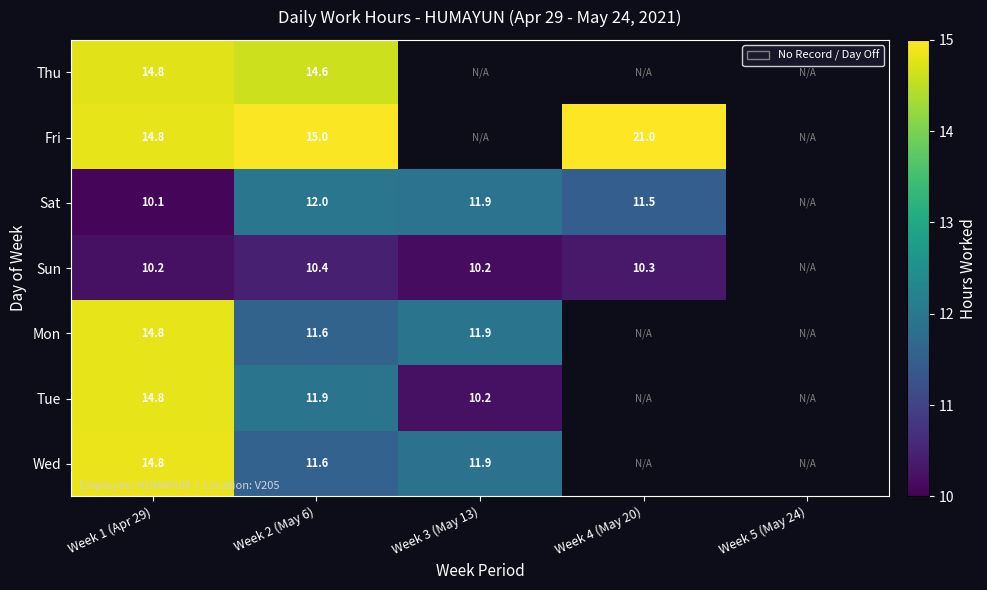

The value of Sun at Week 1 (Apr 29) is 10.2. True or false?

True